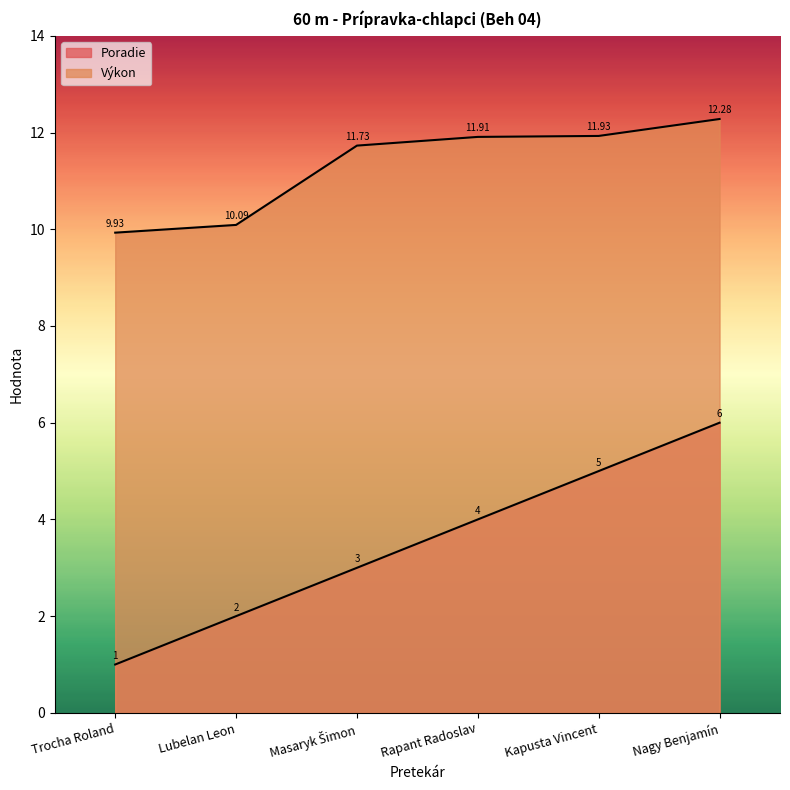

Reading left to right, transcribe all the data shown in this chart.

Poradie: Trocha Roland=1.0	Lubelan Leon=2.0	Masaryk Šimon=3.0	Rapant Radoslav=4.0	Kapusta Vincent=5.0	Nagy Benjamín=6.0
Výkon: Trocha Roland=9.9	Lubelan Leon=10.1	Masaryk Šimon=11.7	Rapant Radoslav=11.9	Kapusta Vincent=11.9	Nagy Benjamín=12.3